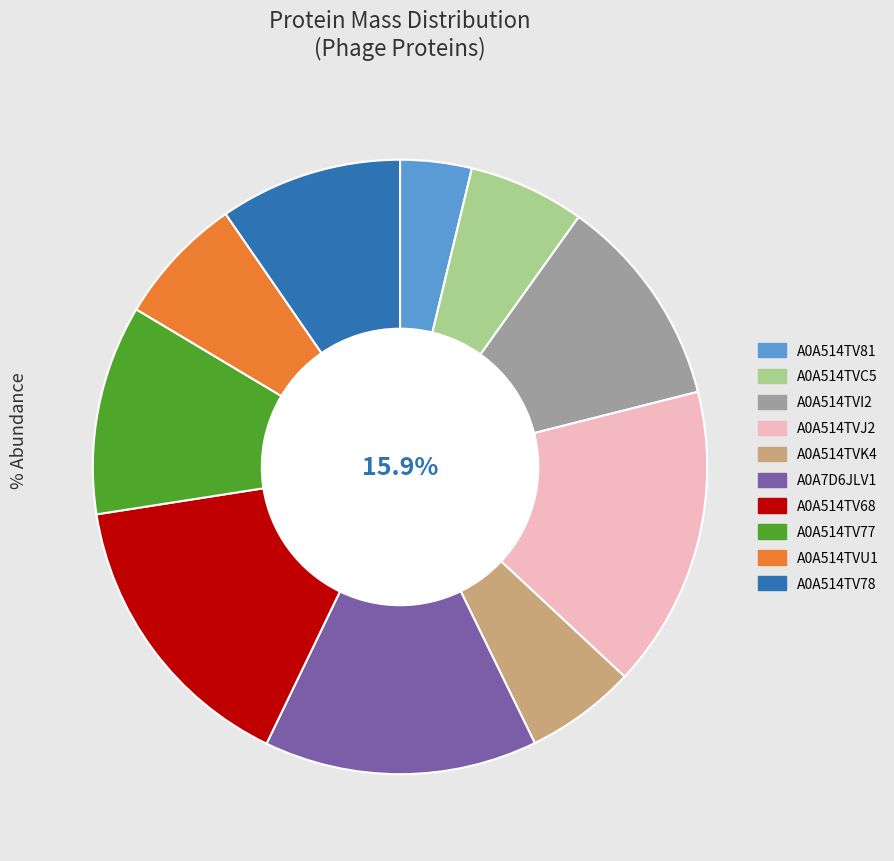

How many segments does this pie chart have?

10